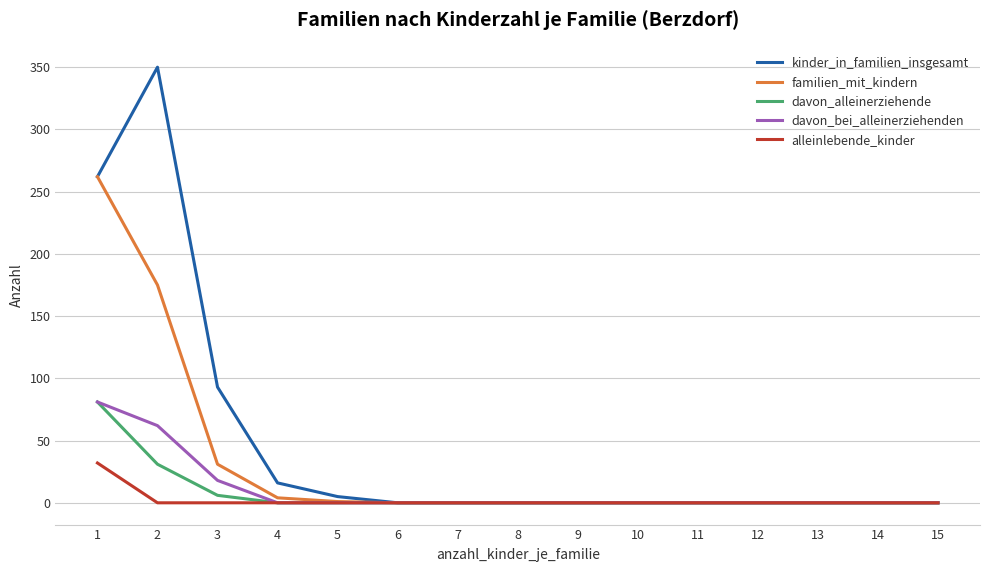

What is the sum of all davon_alleinerziehende values?

118